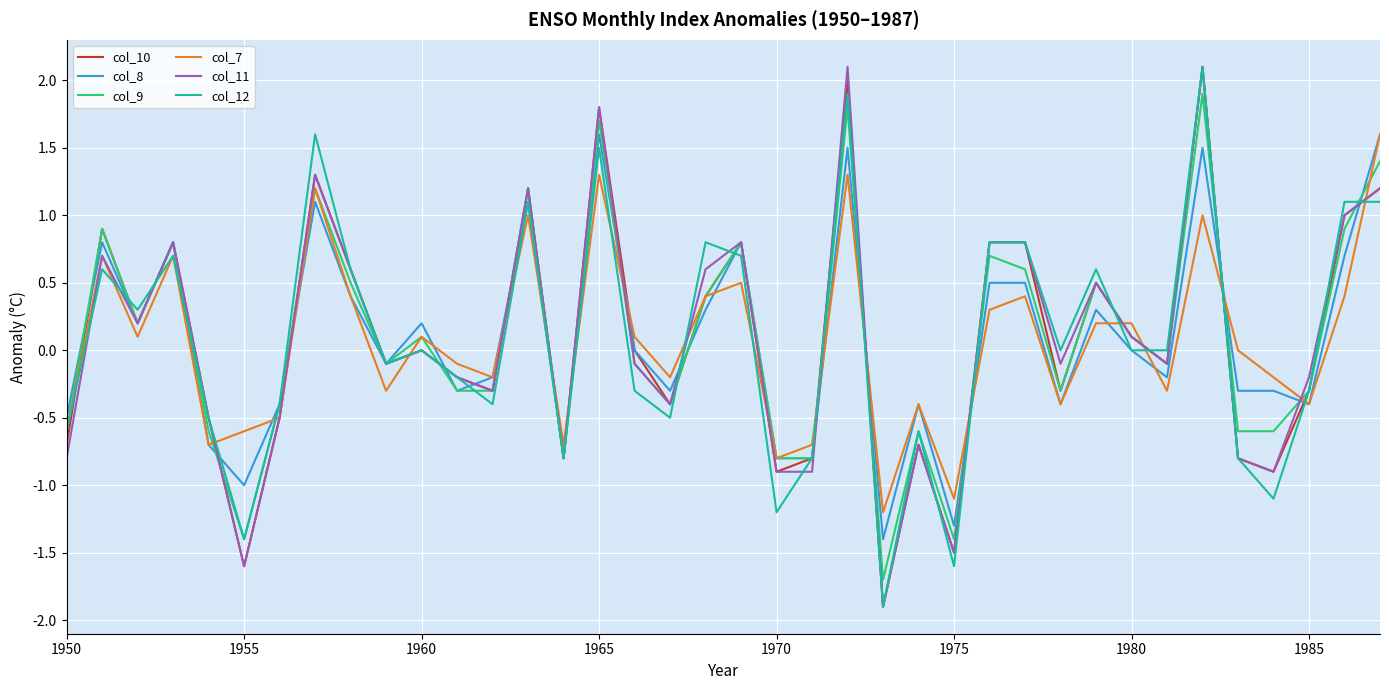

Reading right to left, what are all the values shown in this chart?

col_10: 1.2	1.0	-0.3	-0.9	-0.8	2.1	-0.1	0.1	0.5	-0.3	0.8	0.8	-1.5	-0.7	-1.9	2.0	-0.8	-0.9	0.8	0.4	-0.4	0.0	1.8	-0.8	1.2	-0.3	-0.2	0.0	-0.1	0.6	1.3	-0.5	-1.6	-0.5	0.8	0.2	0.9	-0.7
col_8: 1.6	0.7	-0.4	-0.3	-0.3	1.5	-0.2	0.0	0.3	-0.4	0.5	0.5	-1.3	-0.4	-1.4	1.5	-0.8	-0.8	0.8	0.3	-0.3	0.0	1.6	-0.8	1.1	-0.2	-0.3	0.2	-0.1	0.4	1.1	-0.4	-1.0	-0.7	0.8	0.2	0.8	-0.5
col_9: 1.4	0.9	-0.3	-0.6	-0.6	1.9	-0.1	0.1	0.5	-0.3	0.6	0.7	-1.4	-0.6	-1.7	1.8	-0.8	-0.8	0.8	0.4	-0.4	-0.1	1.7	-0.8	1.2	-0.3	-0.3	0.1	-0.1	0.5	1.2	-0.4	-1.4	-0.6	0.8	0.2	0.9	-0.6
col_7: 1.6	0.4	-0.4	-0.2	0.0	1.0	-0.3	0.2	0.2	-0.4	0.4	0.3	-1.1	-0.4	-1.2	1.3	-0.7	-0.8	0.5	0.4	-0.2	0.1	1.3	-0.7	1.0	-0.2	-0.1	0.1	-0.3	0.4	1.2	-0.5	-0.6	-0.7	0.7	0.1	0.7	-0.6
col_11: 1.2	1.0	-0.2	-0.9	-0.8	2.1	-0.1	0.1	0.5	-0.1	0.8	0.8	-1.5	-0.7	-1.9	2.1	-0.9	-0.9	0.8	0.6	-0.4	-0.1	1.8	-0.8	1.2	-0.3	-0.2	0.0	-0.1	0.6	1.3	-0.5	-1.6	-0.5	0.8	0.2	0.7	-0.8
col_12: 1.1	1.1	-0.3	-1.1	-0.8	2.1	0.0	0.0	0.6	0.0	0.8	0.8	-1.6	-0.6	-1.9	1.9	-0.8	-1.2	0.7	0.8	-0.5	-0.3	1.5	-0.8	1.1	-0.4	-0.2	0.0	-0.1	0.6	1.6	-0.4	-1.4	-0.5	0.7	0.3	0.6	-0.6